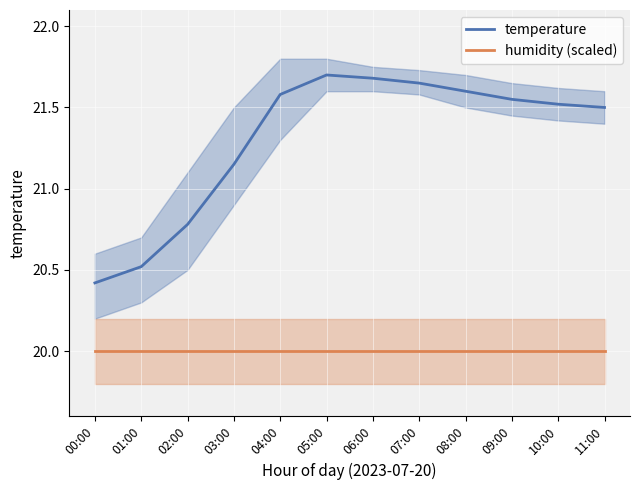

What is the maximum value shown in the chart?

21.7